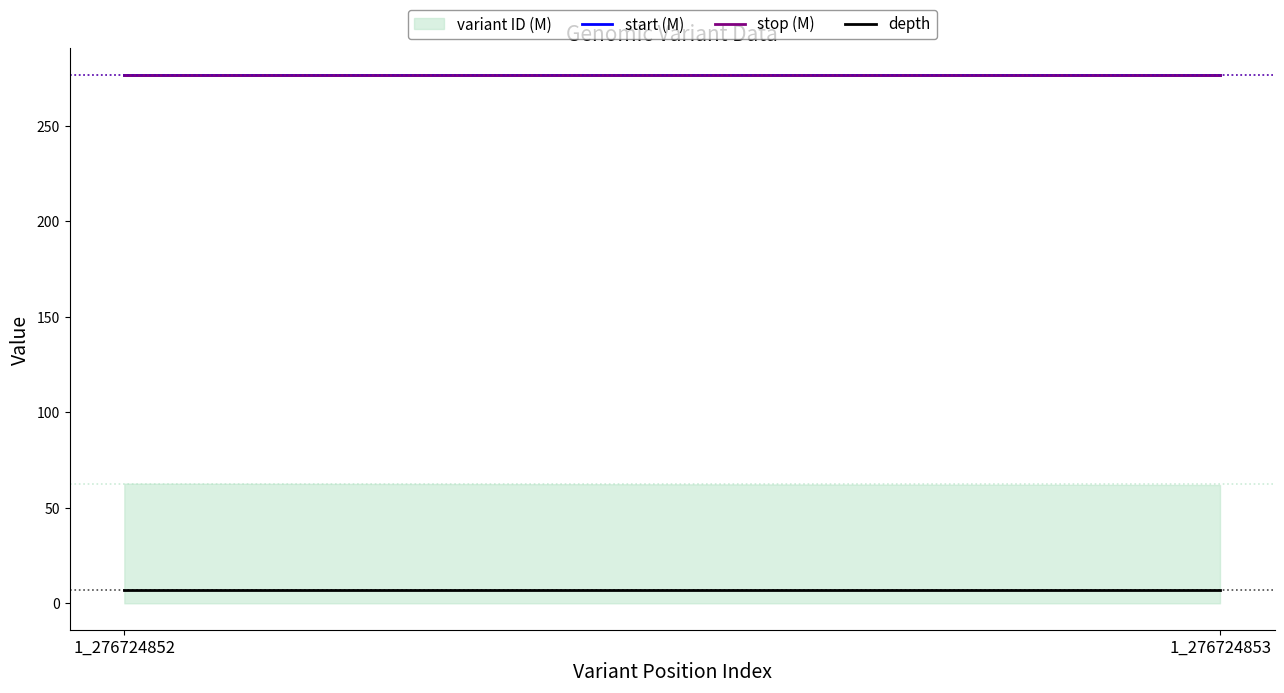

What is the ratio of the value at 1_276724852 to the value at 1_276724853?

1.0